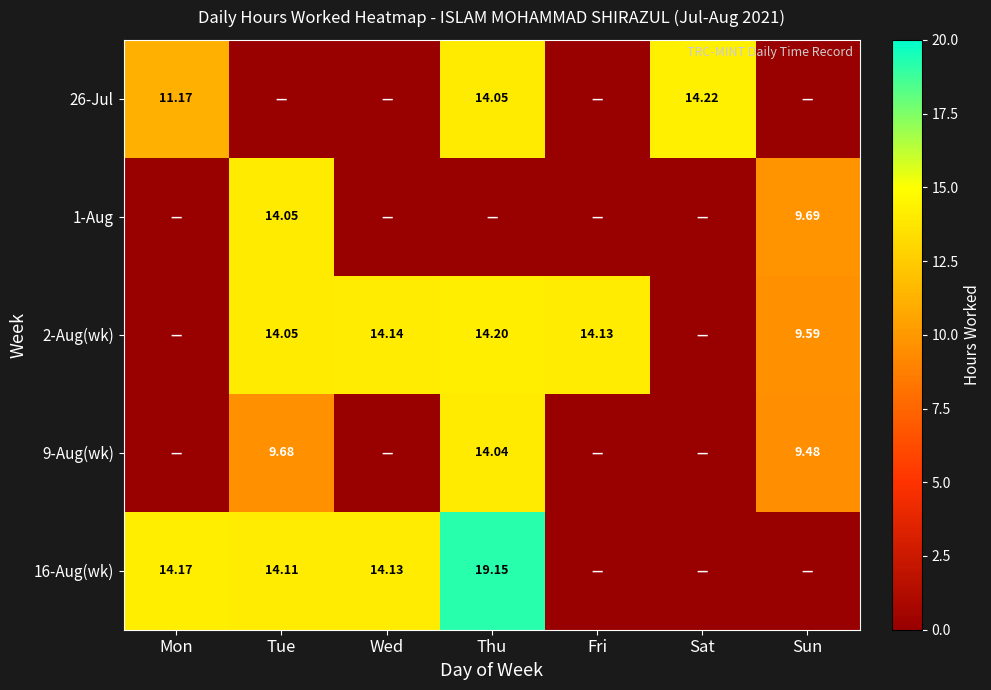

What is the average value of the 26-Jul series?

5.6